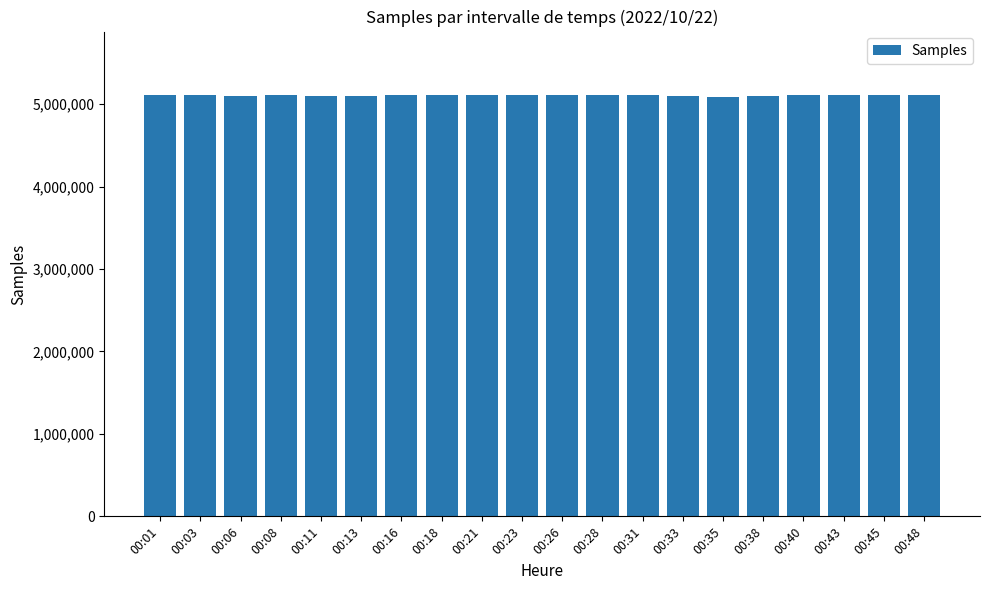

How many bars are there in total?

20